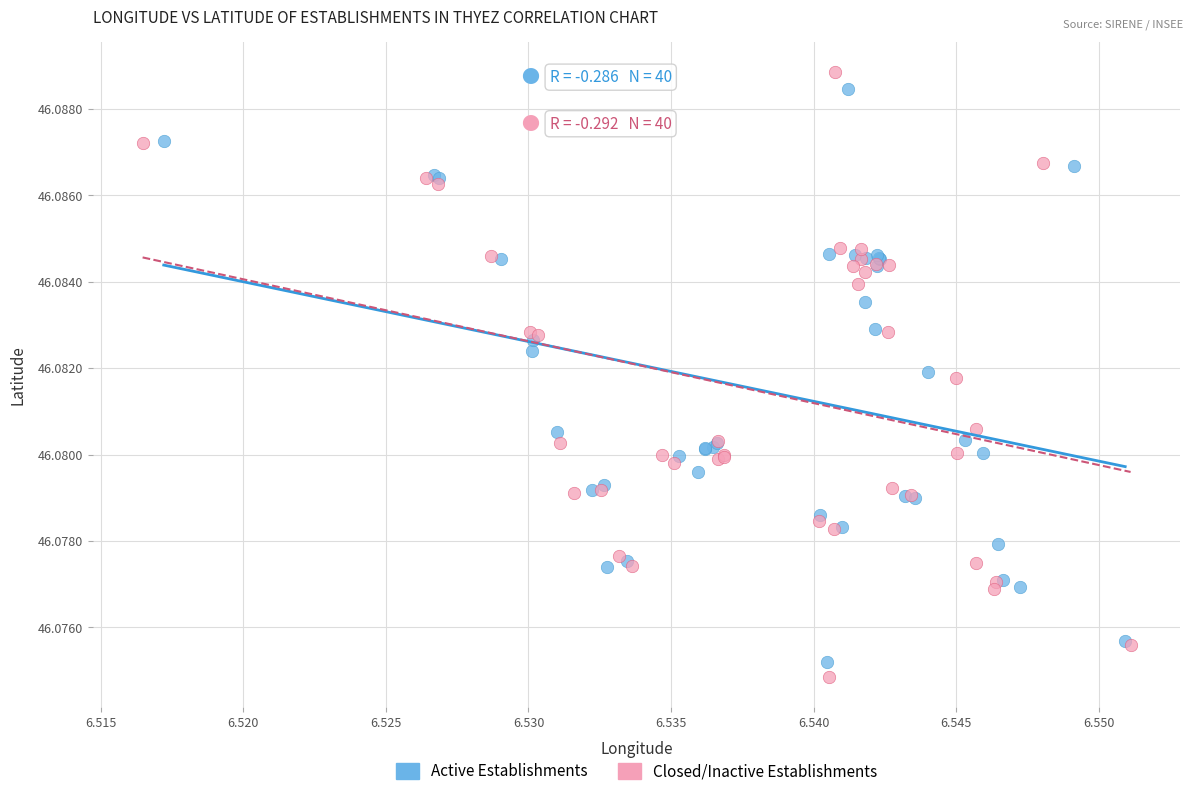

Which series contains the highest Y value?

Closed/Inactive Establishments